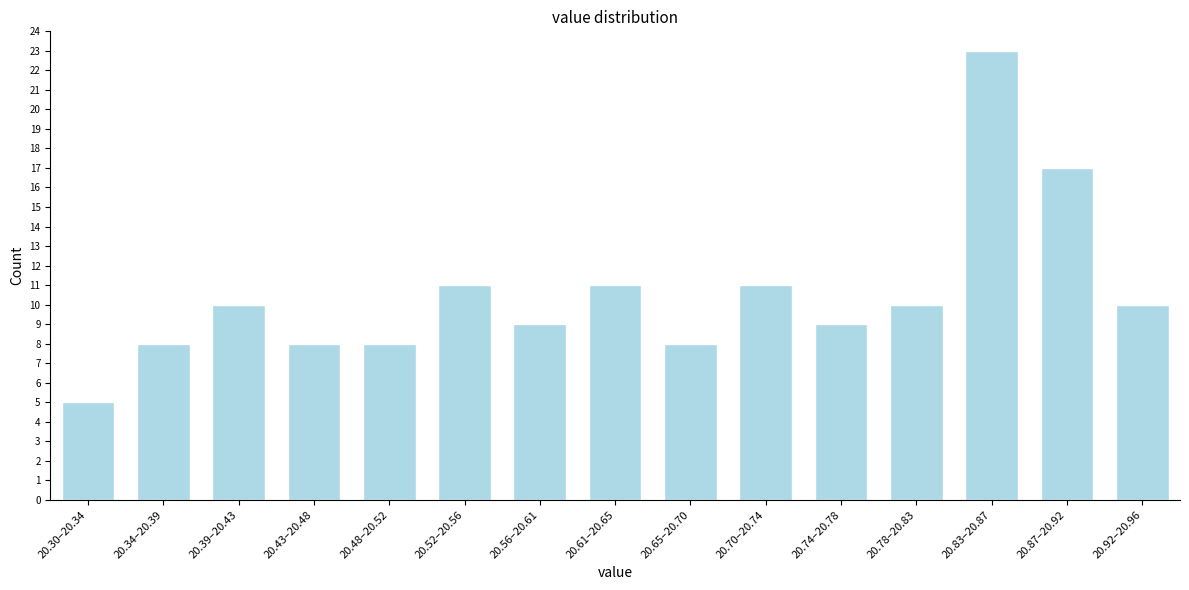

Reading left to right, list all the values displayed in this chart.

5	8	10	8	8	11	9	11	8	11	9	10	23	17	10